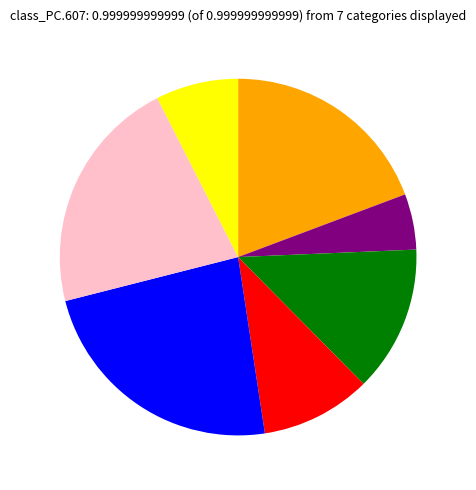

Is there any slice that represents more than half of the pie?

No